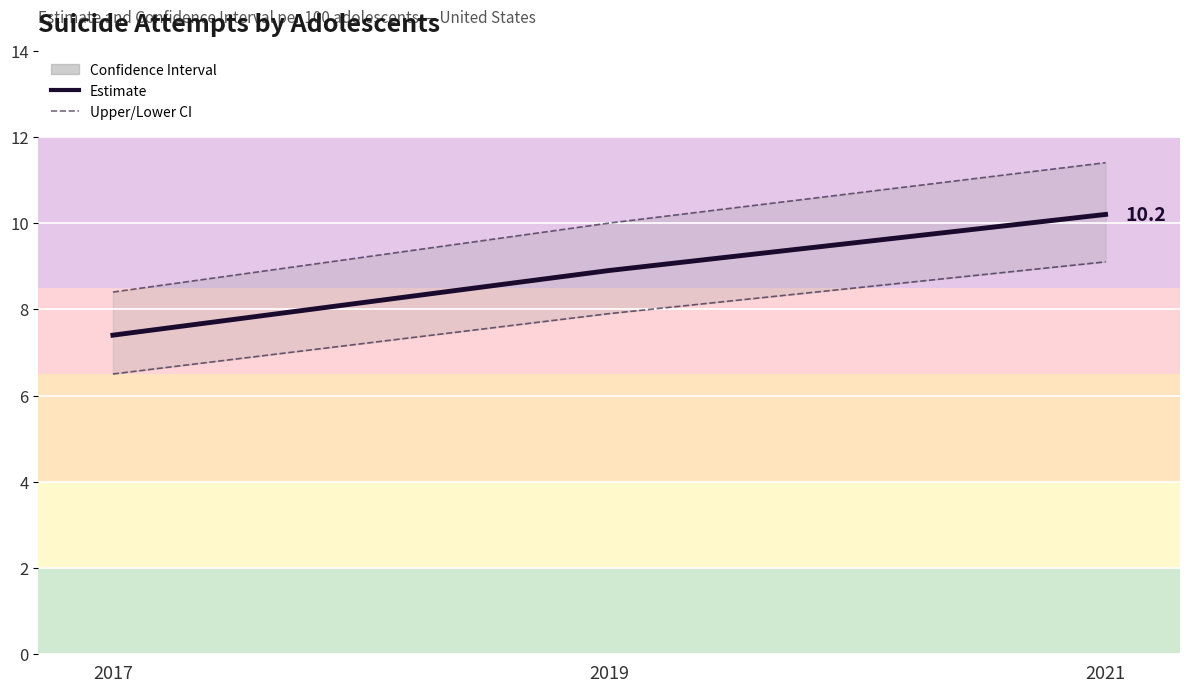

The value of Upper CI at 2021 is 17.7. True or false?

False